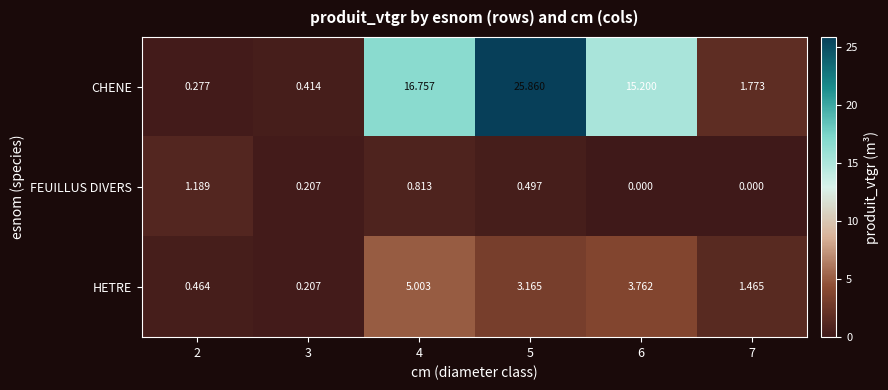

Is the value of CHENE at 2 greater than the value of HETRE at 4?

No